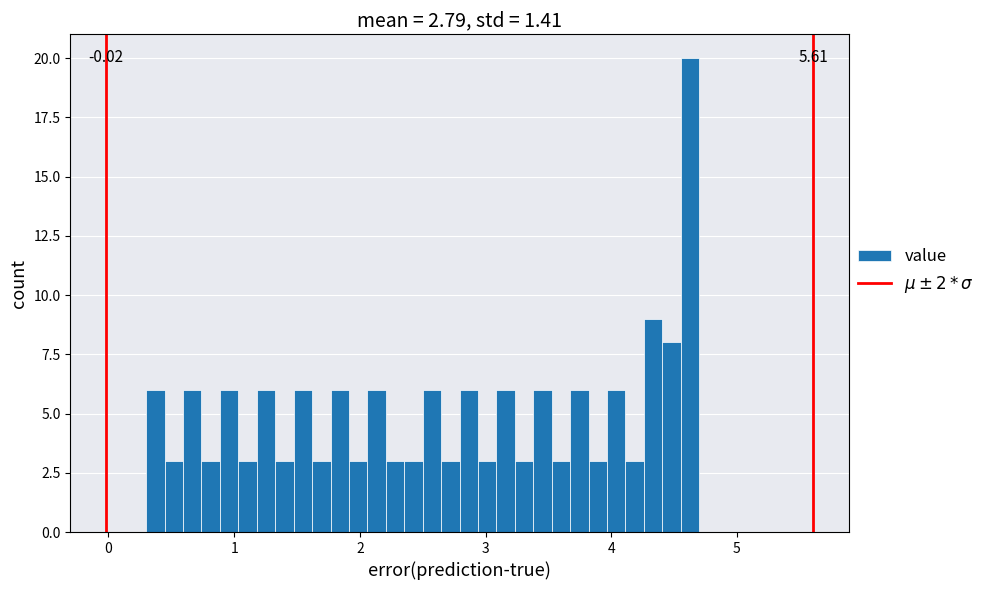

Read against the x-axis, roughly where is the centre of the tallest bar?

4.6